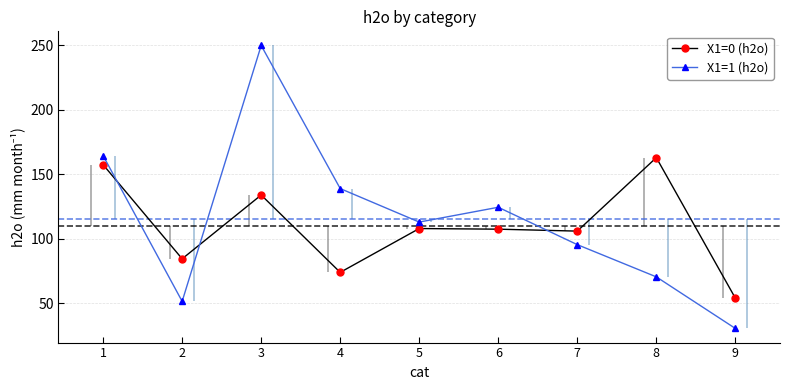

Where is the first local minimum for X1=1 (h2o)?

2